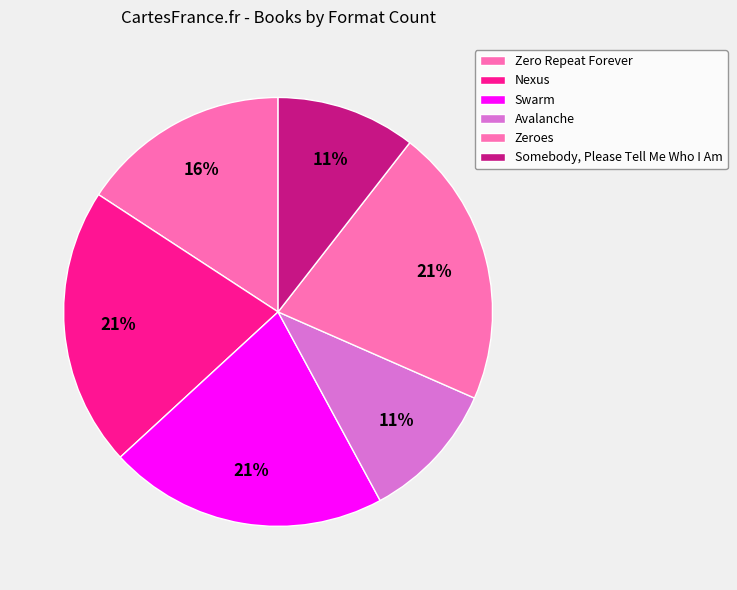

How many segments does this pie chart have?

6